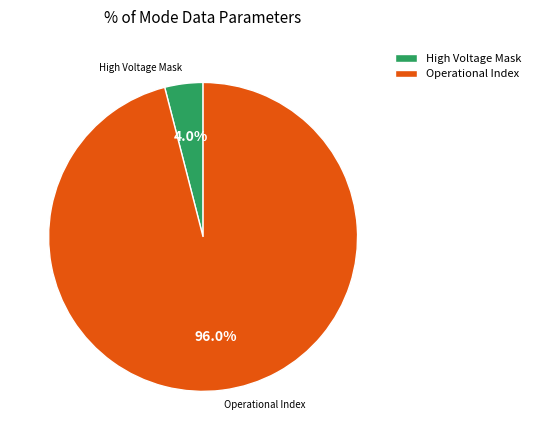

Which slice is the smallest?

High Voltage Mask